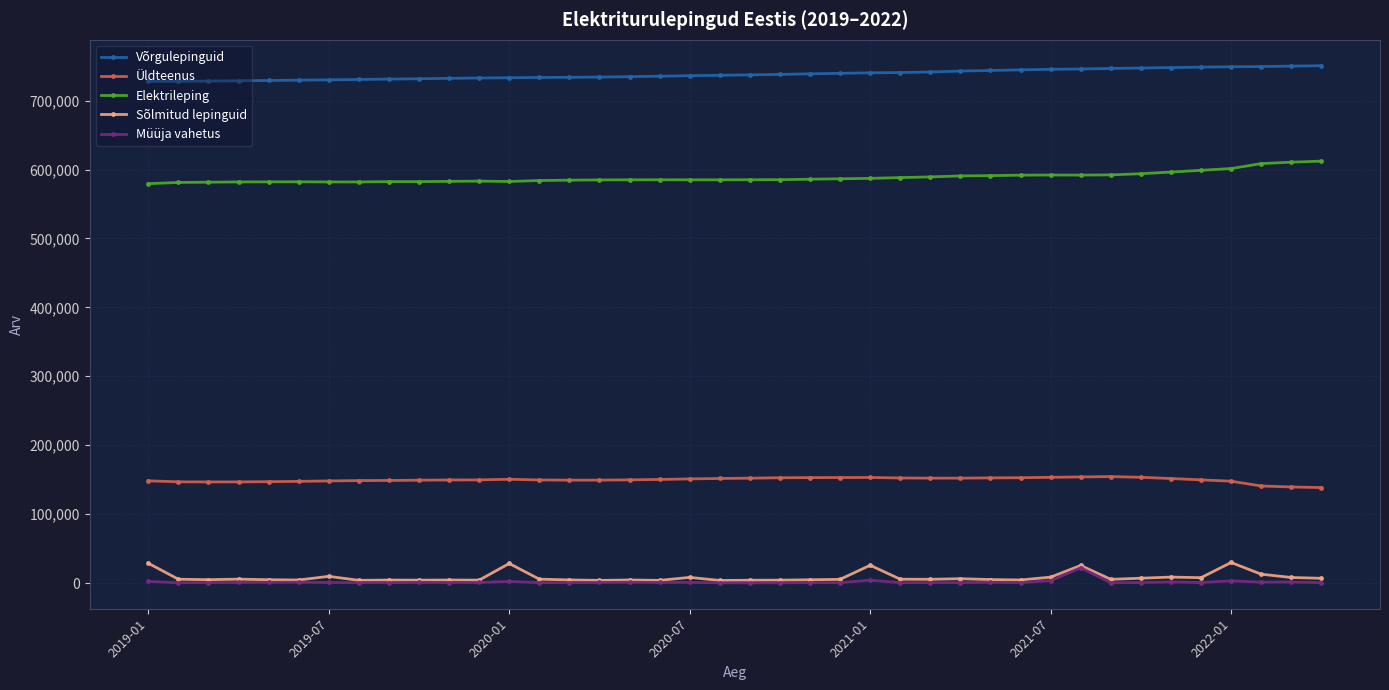

What is the maximum value shown in the chart?

750631